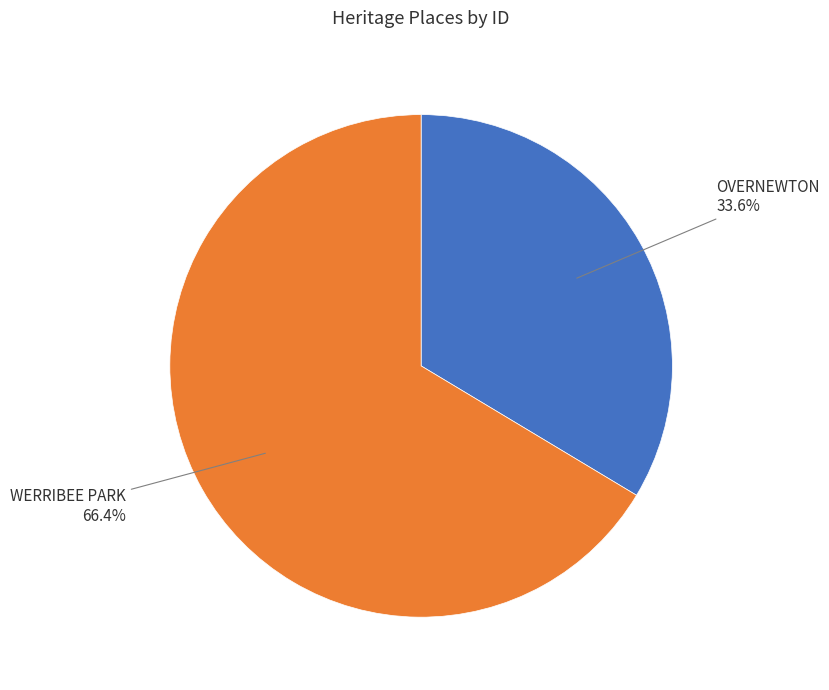

To the nearest percent, what is the difference between the OVERNEWTON and WERRIBEE PARK slice percentages?

33%